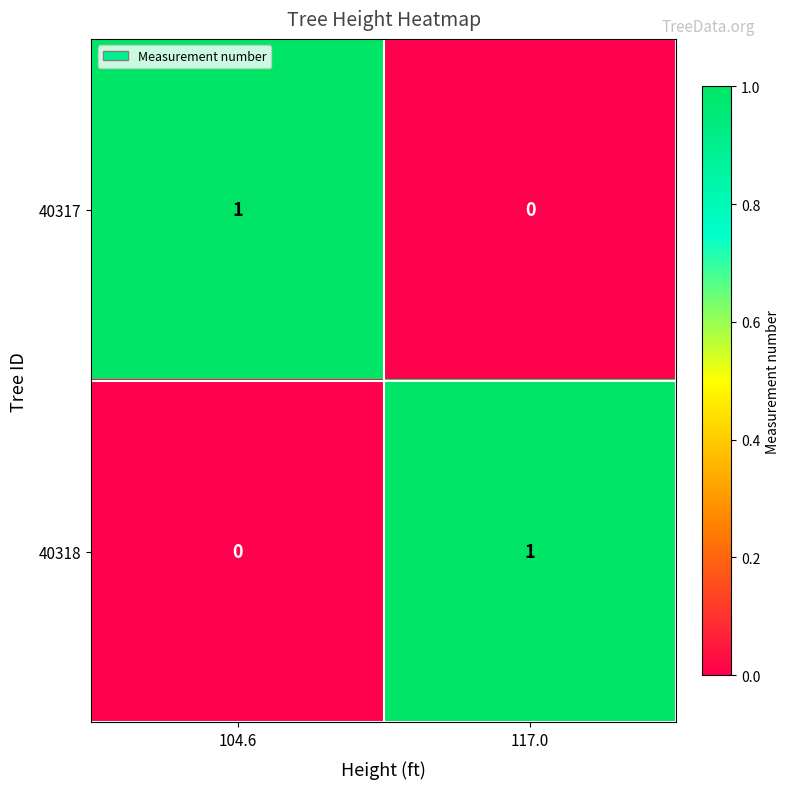

At how many categories does at least one series exceed 0?

2